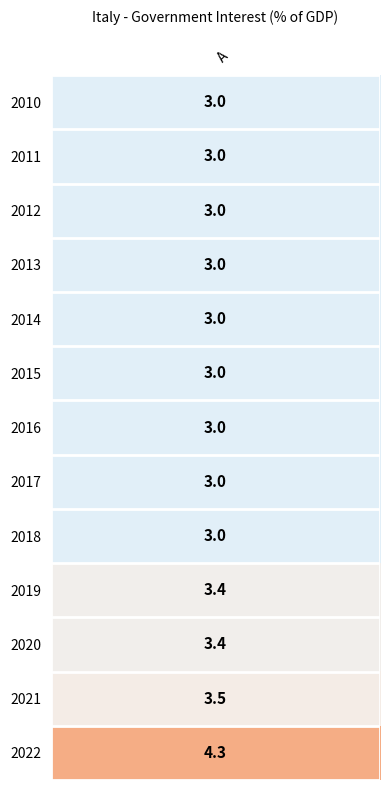

List the labels in order of value, largest first.

2022, 2021, 2019, 2020, 2010, 2011, 2012, 2013, 2014, 2015, 2016, 2017, 2018